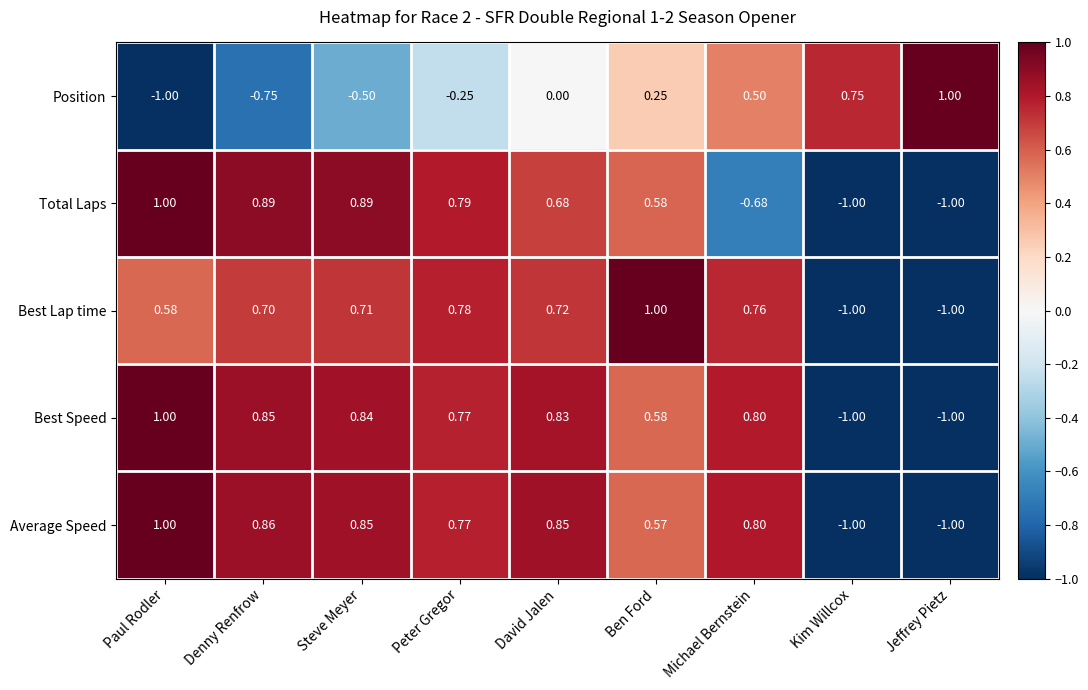

Rank the series at Denny Renfrow from lowest to highest value.

Position, Best Lap time, Best Speed, Average Speed, Total Laps